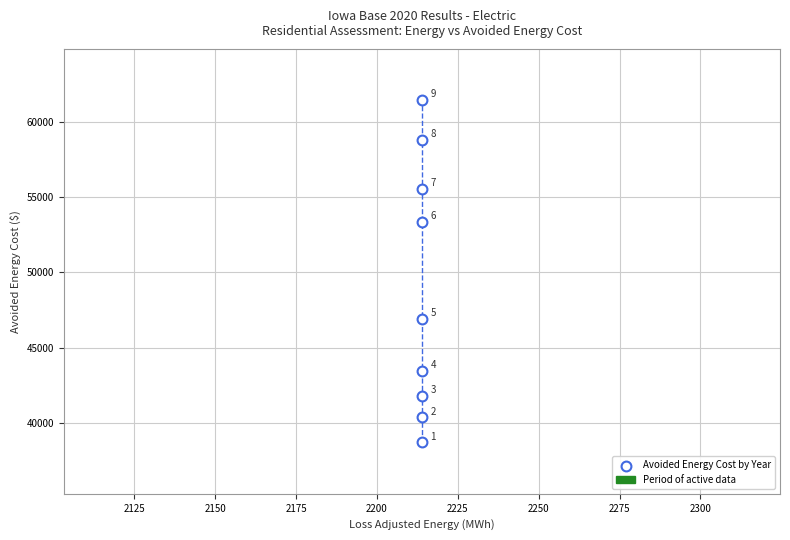

What is the average Y value?

48931.9